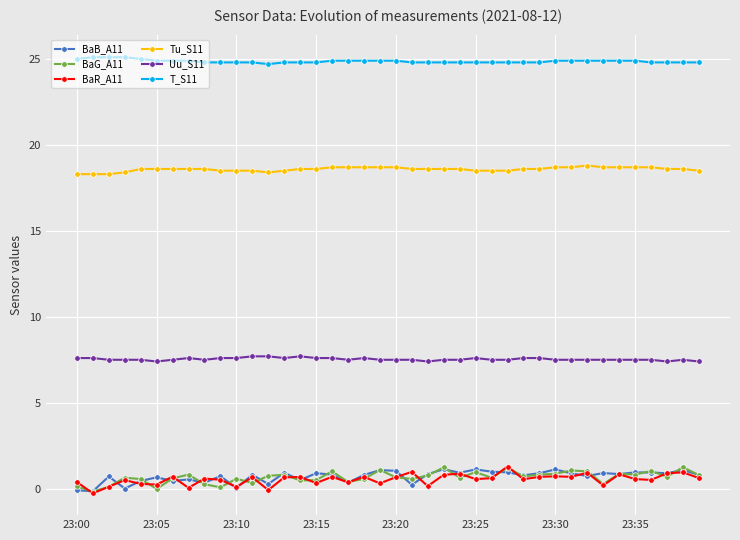

What is the greatest value displayed?

25.1